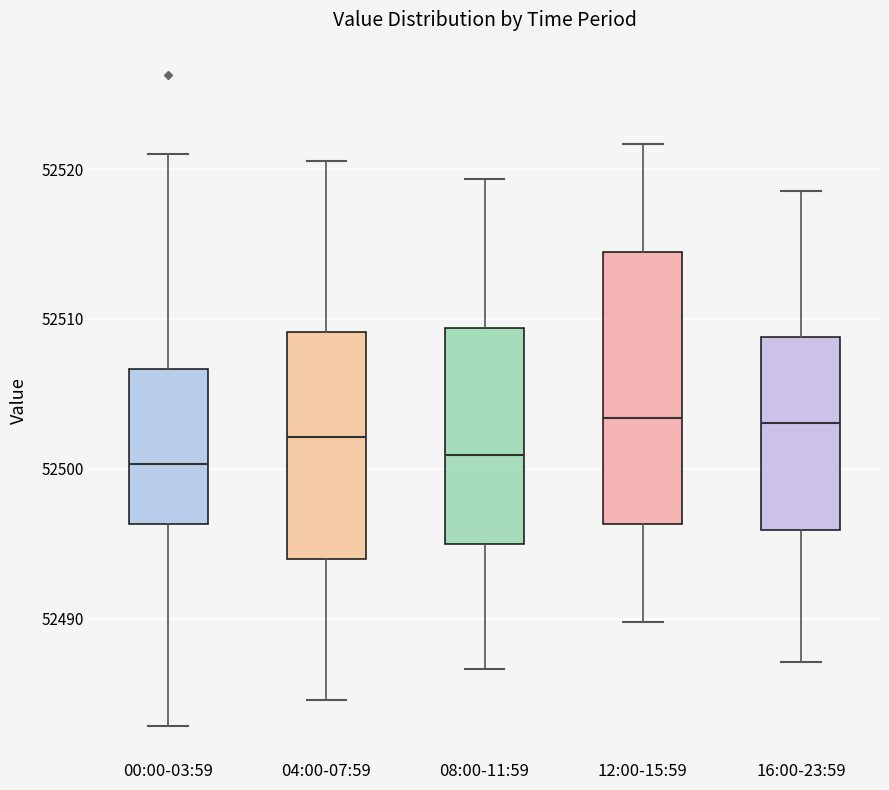

Which box is the tallest, from its lower edge to its upper edge?

12:00-15:59